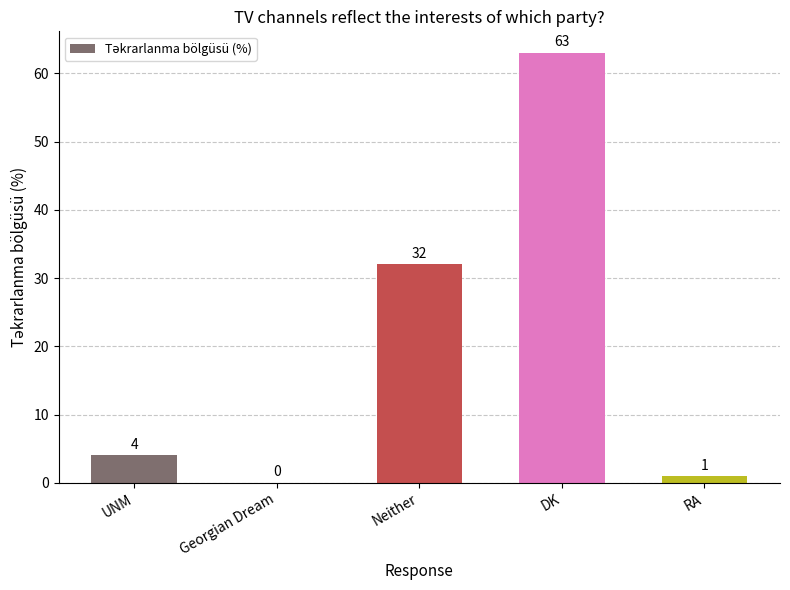

Approximately how many times larger is the value at DK compared to Neither?

2.0